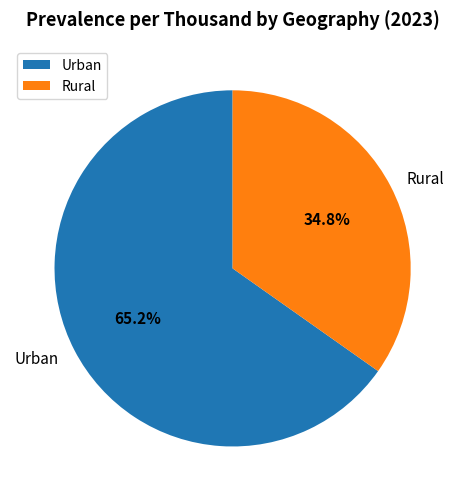

Is it true that Urban is 65% of the pie?

True